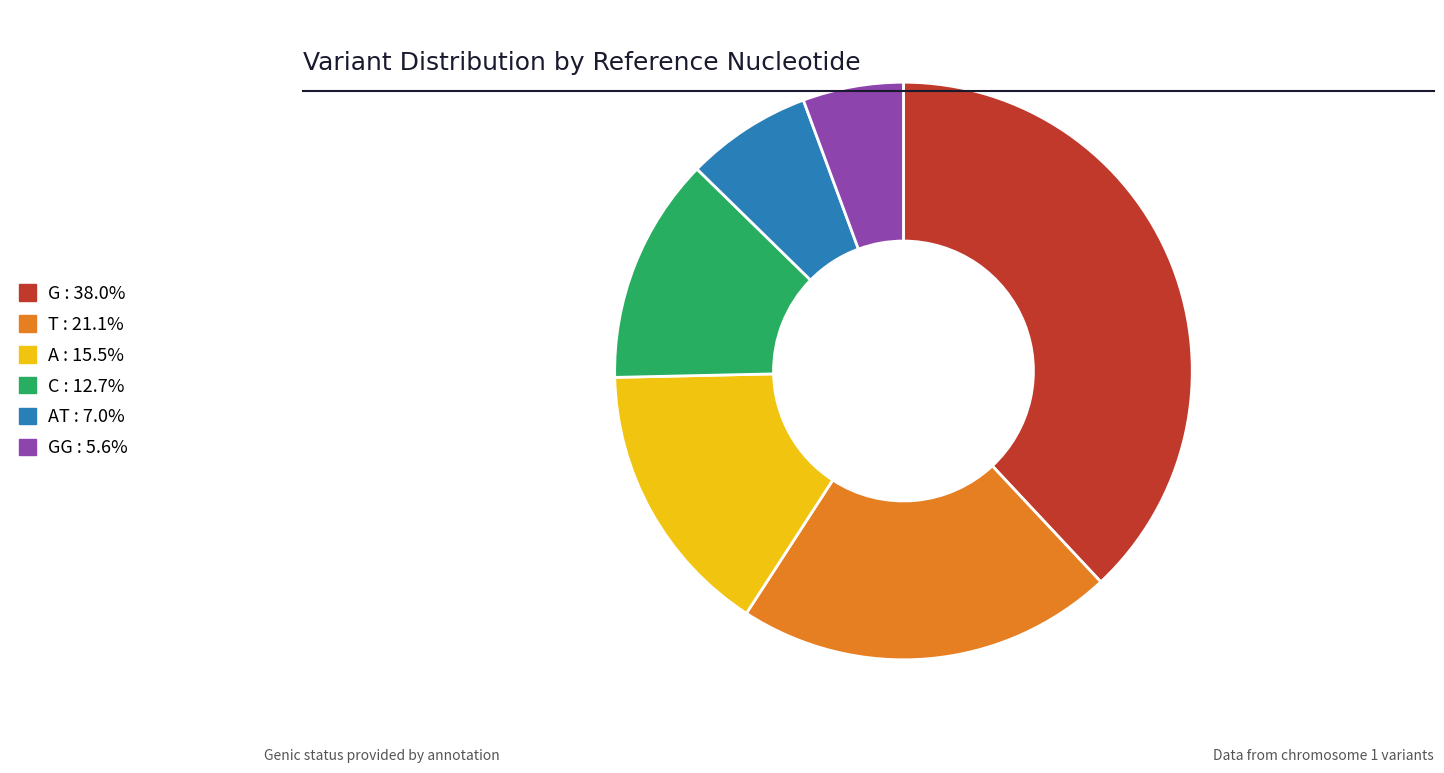

Does any single category account for the majority?

No